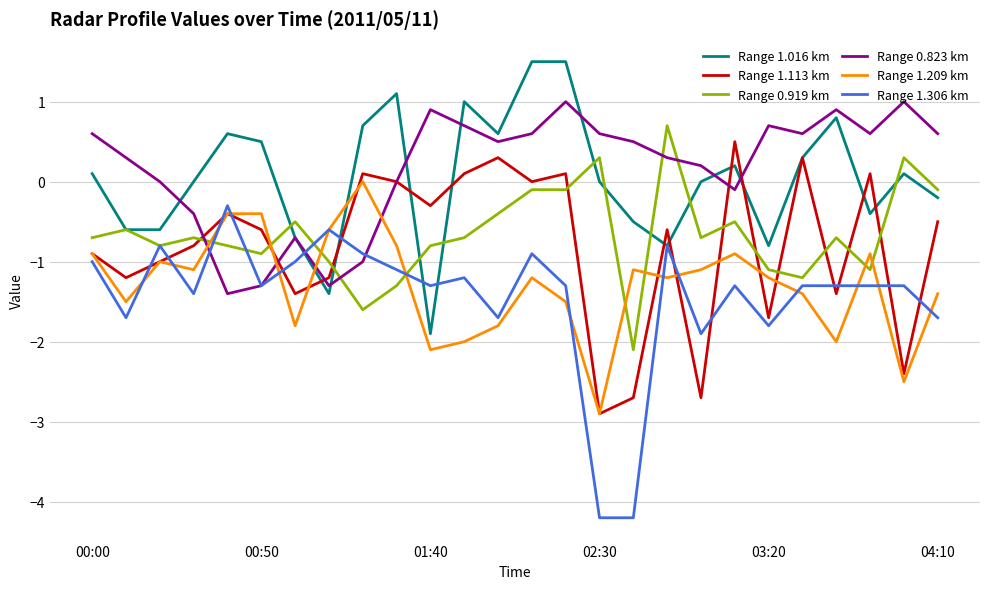

True or false: Range 1.209 km and Range 1.016 km cross at least once.

True